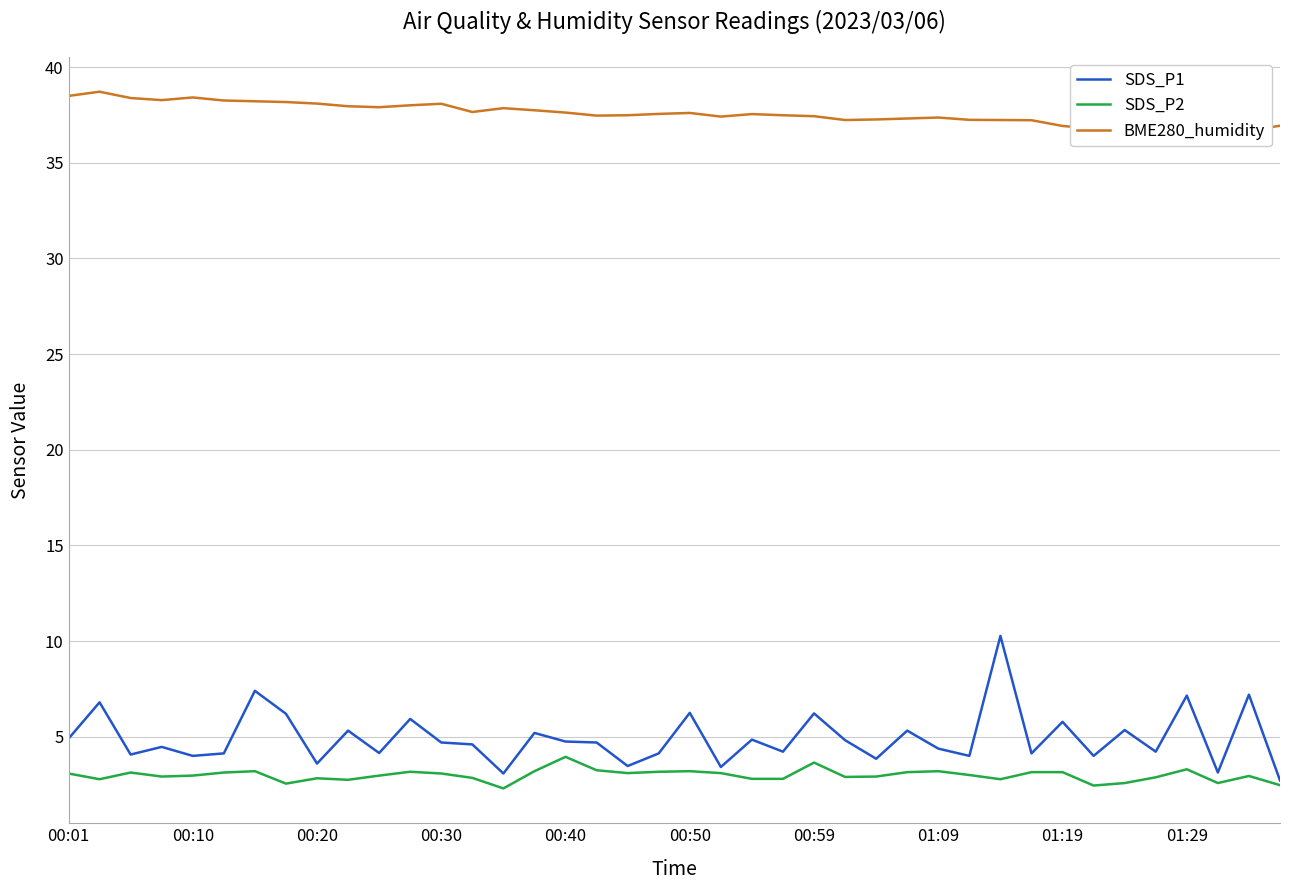

What is the lowest value of the SDS_P2 series?

2.3